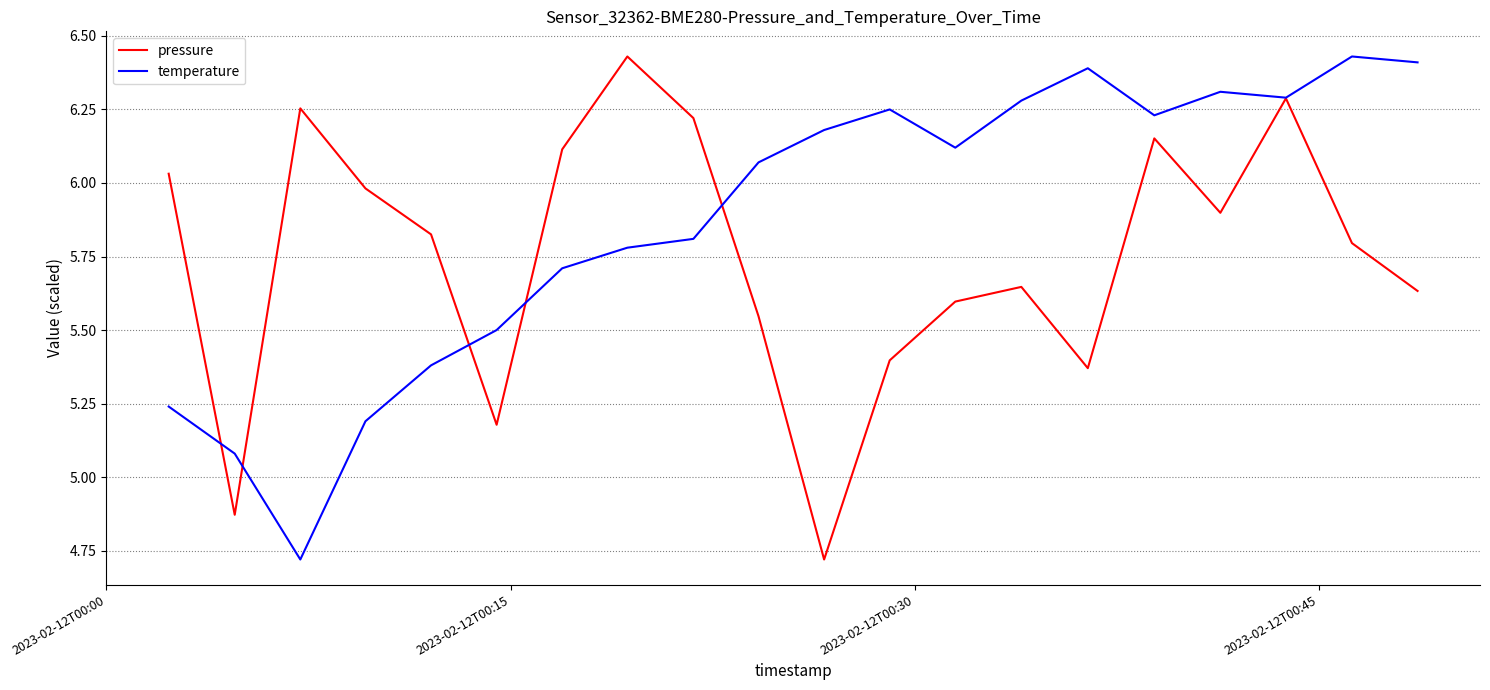

Which series has the largest total across all categories?

temperature